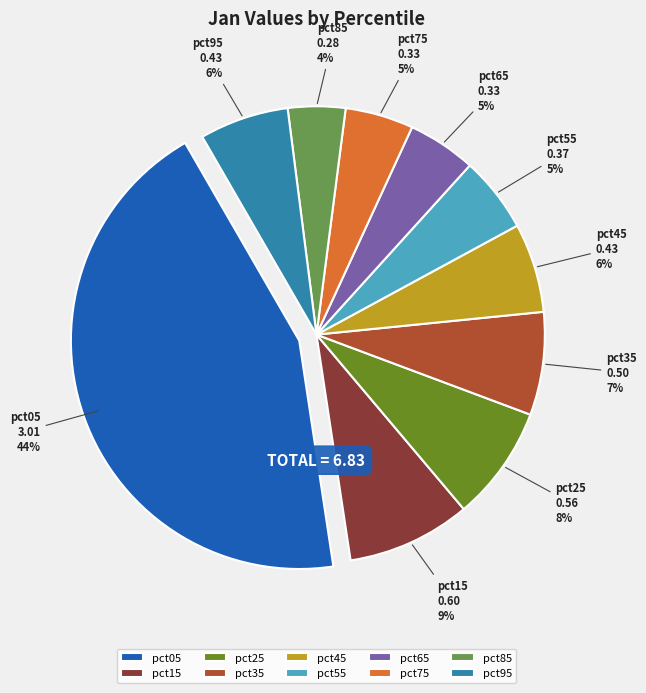

To the nearest percent, what portion does pct95 represent?

6%